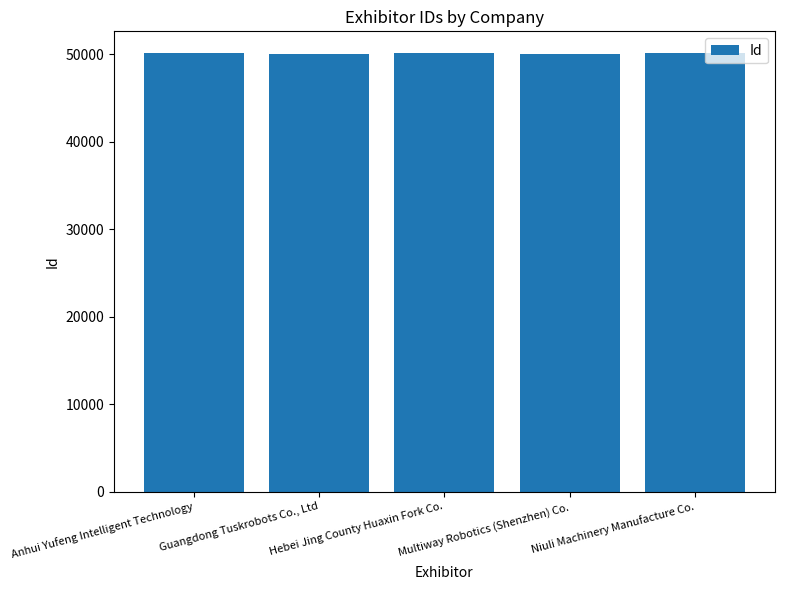

The value at Multiway Robotics (Shenzhen) Co. is 49986. True or false?

True